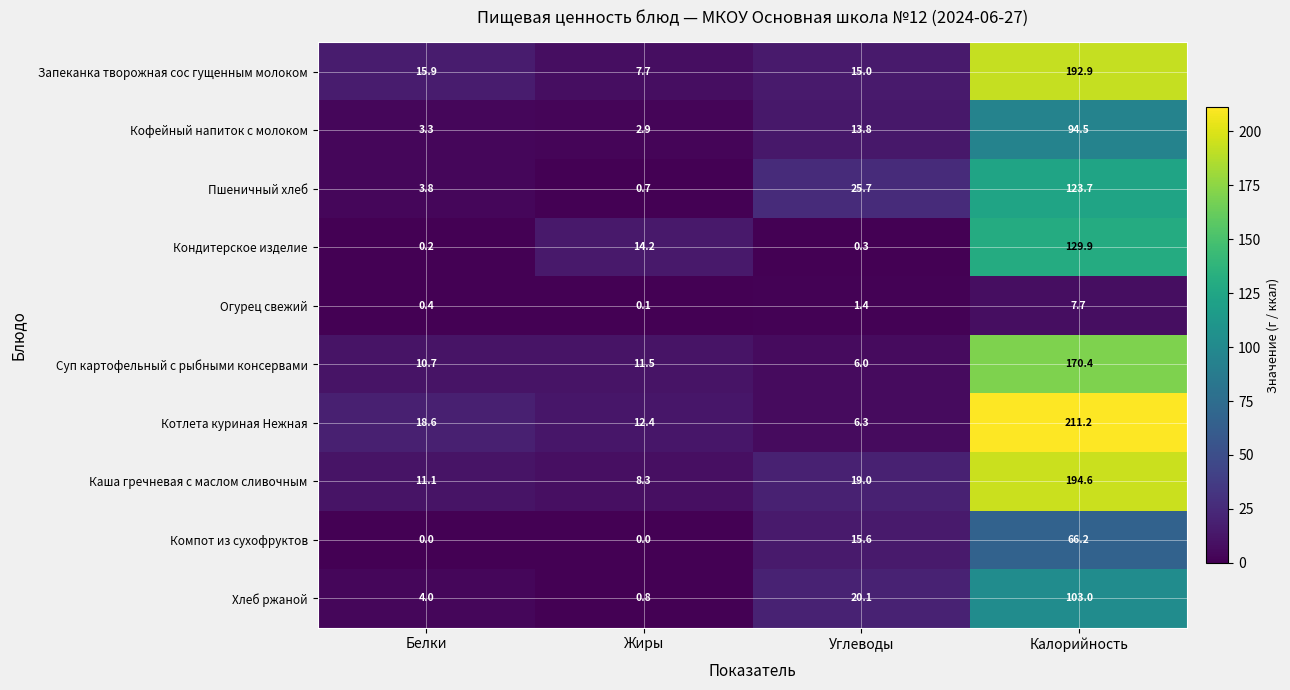

What is the sum of all Хлеб ржаной values?

127.9